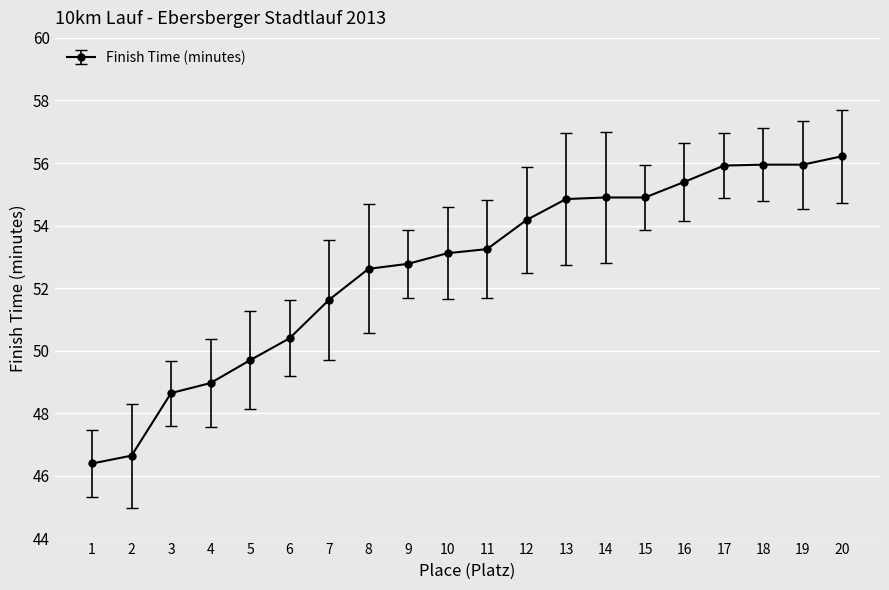

True or false: the data has more than 1 interior local peaks.

False